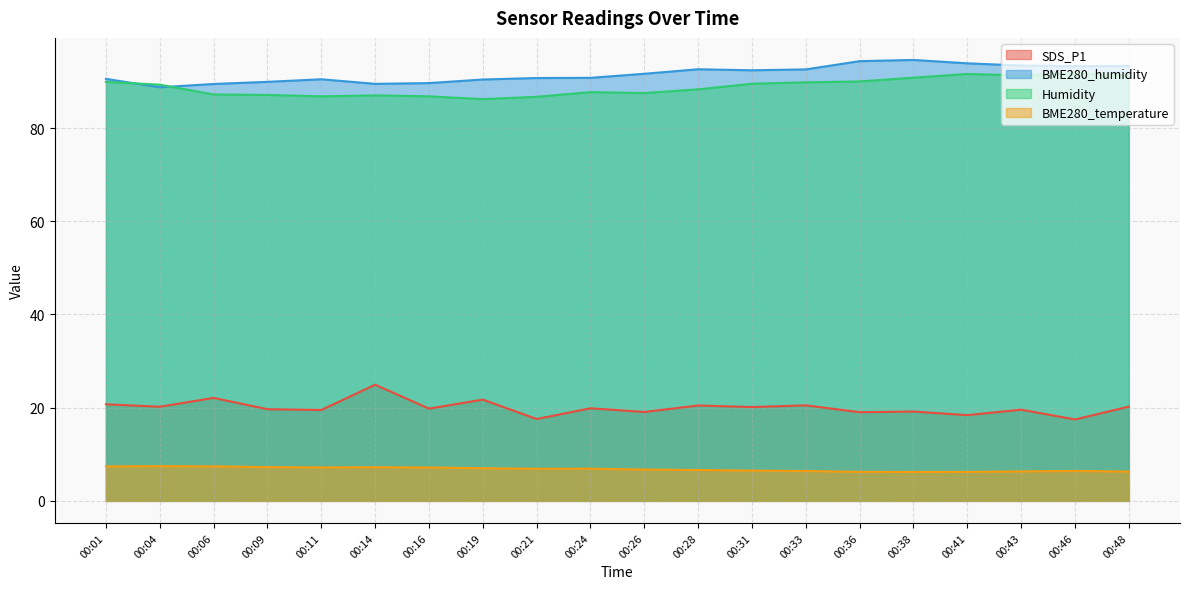

What is the total value across all series at 00:28?

208.0